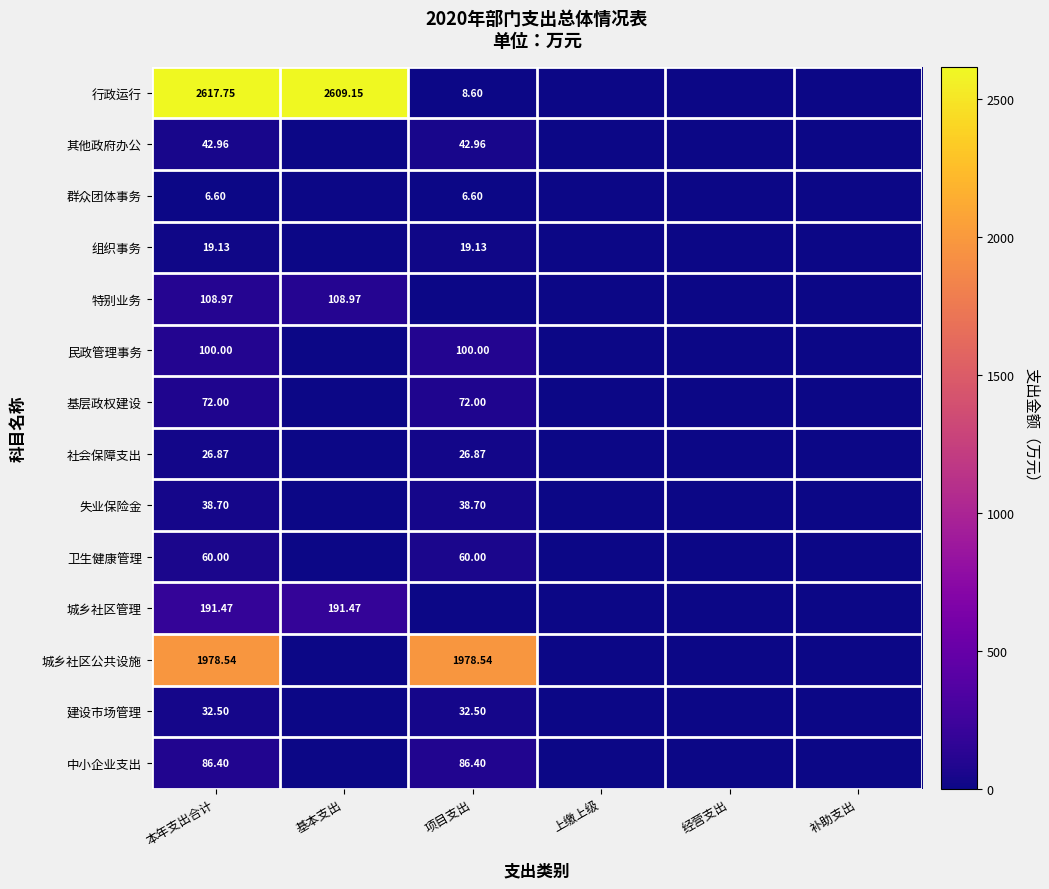

Which series has the largest range (max minus min)?

行政运行